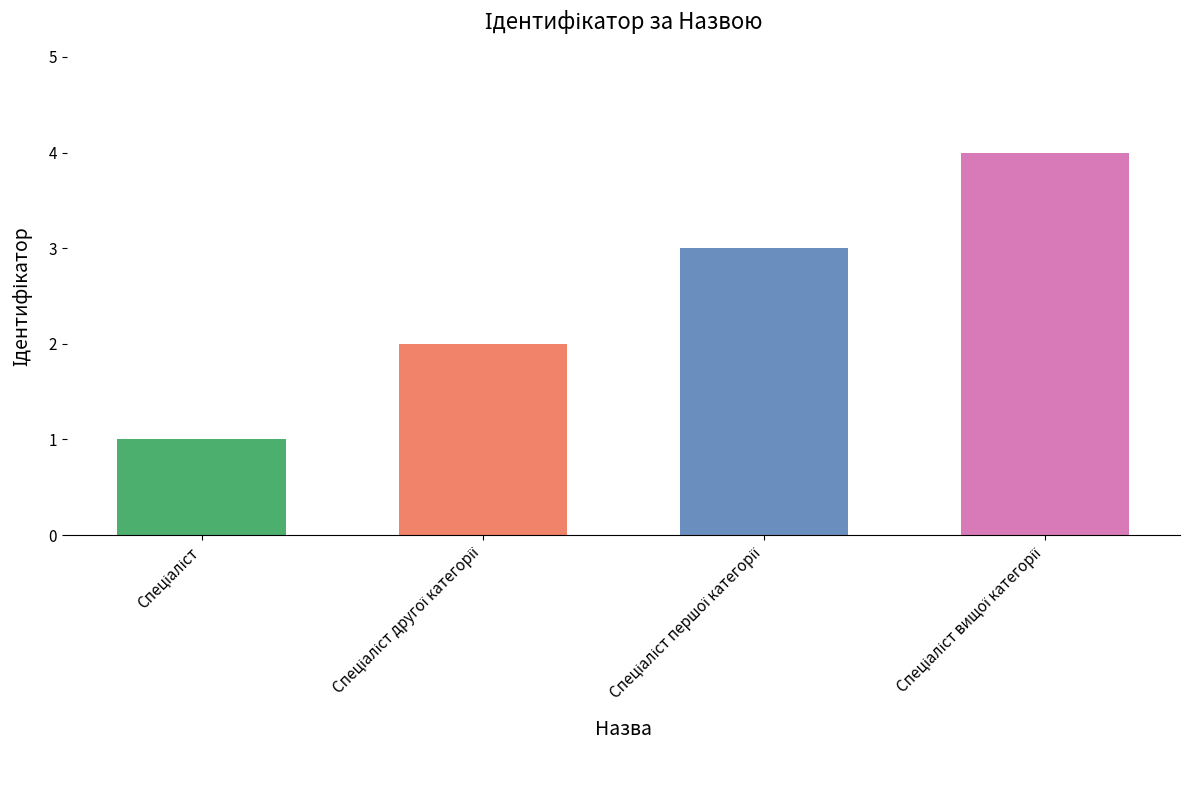

Reading left to right, transcribe all the data shown in this chart.

1	2	3	4